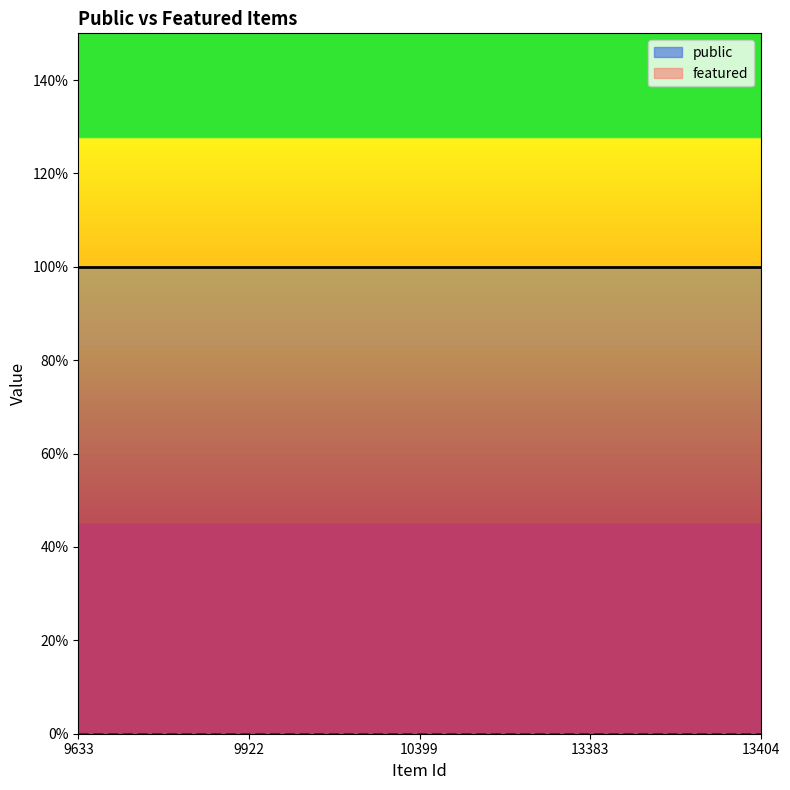

What is the value of the public point at the 3rd from the left?

1